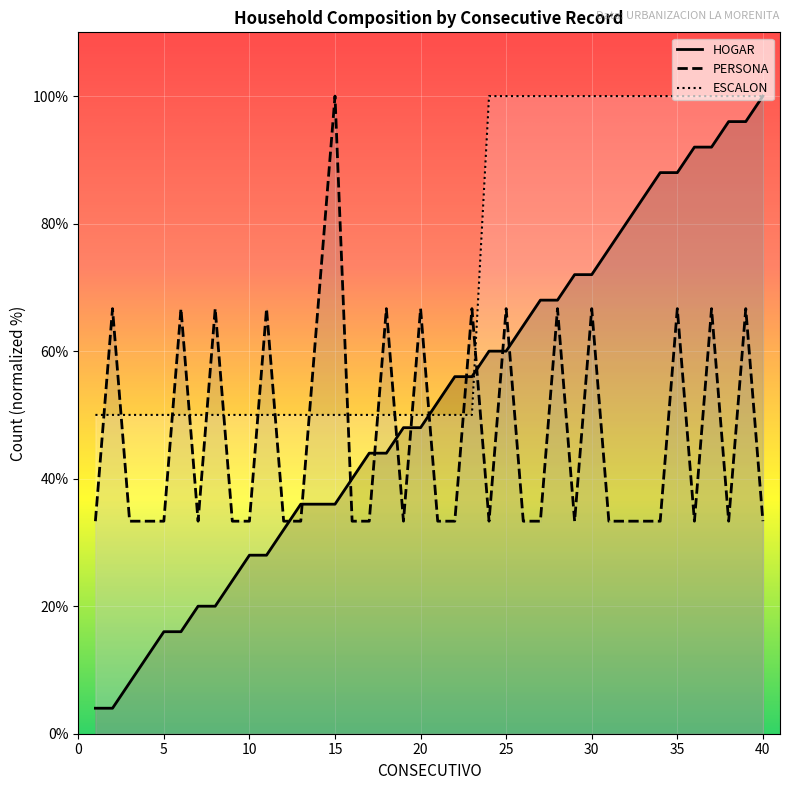

Is it true that ESCALON equals 50.0 at 19?

True